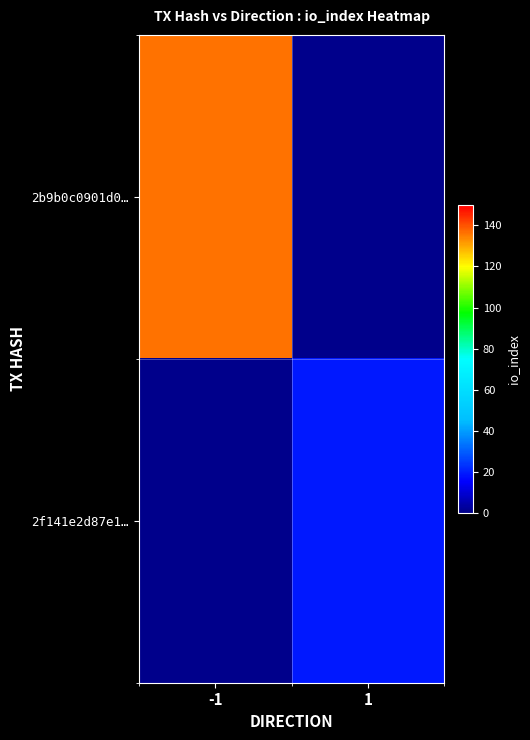

What is the greatest value displayed?

136.0